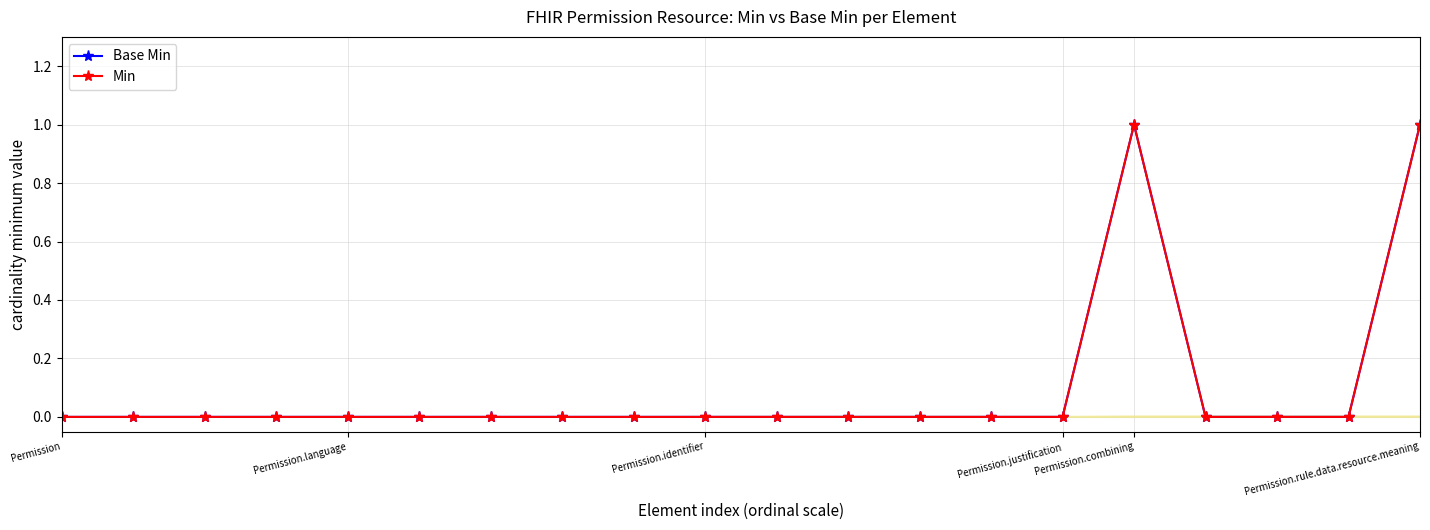

Does the chart have visible grid lines?

Yes